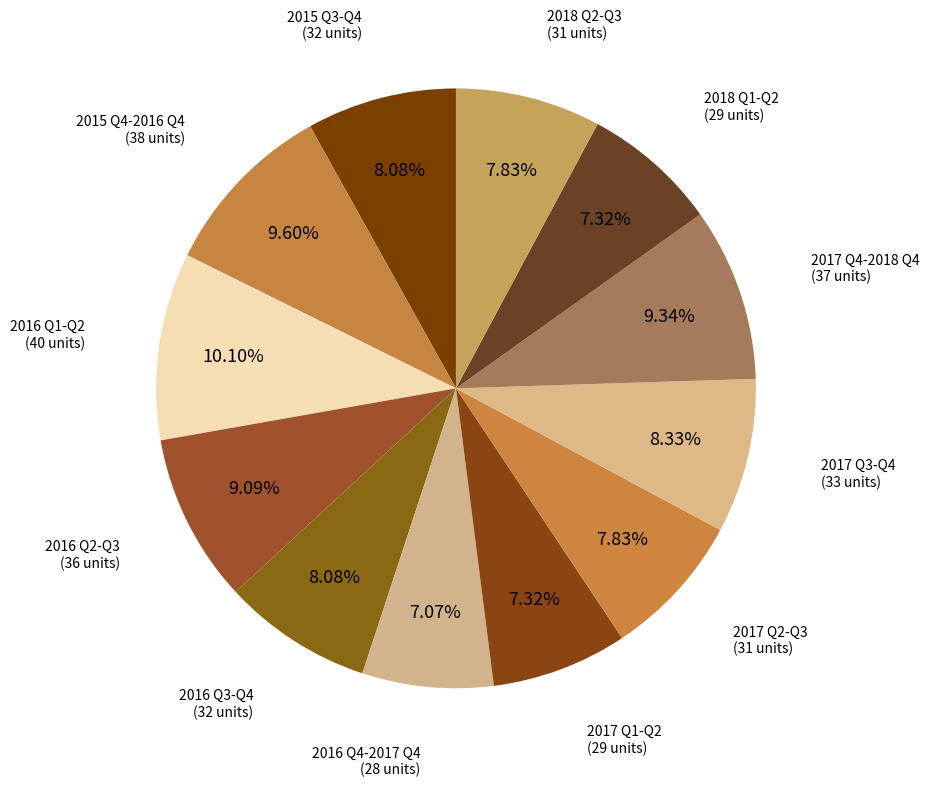

What is the ratio of the value at 2017 Q2-Q3 to the value at 2018 Q1-Q2?

1.1